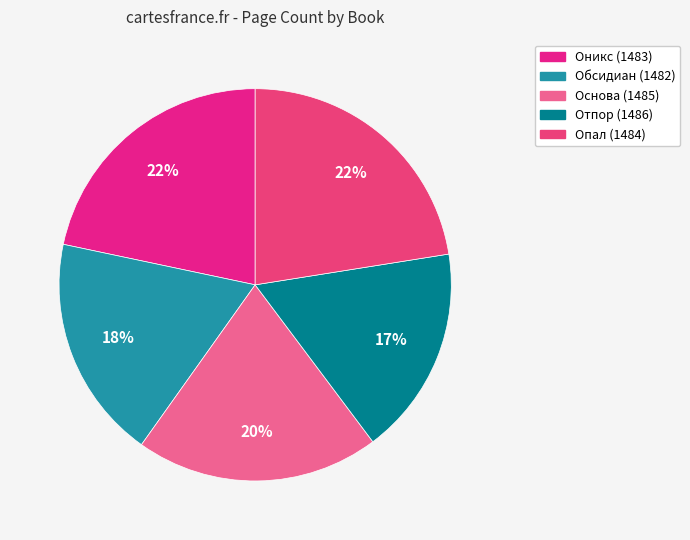

To the nearest percent, what portion does Отпор (1486) represent?

17%